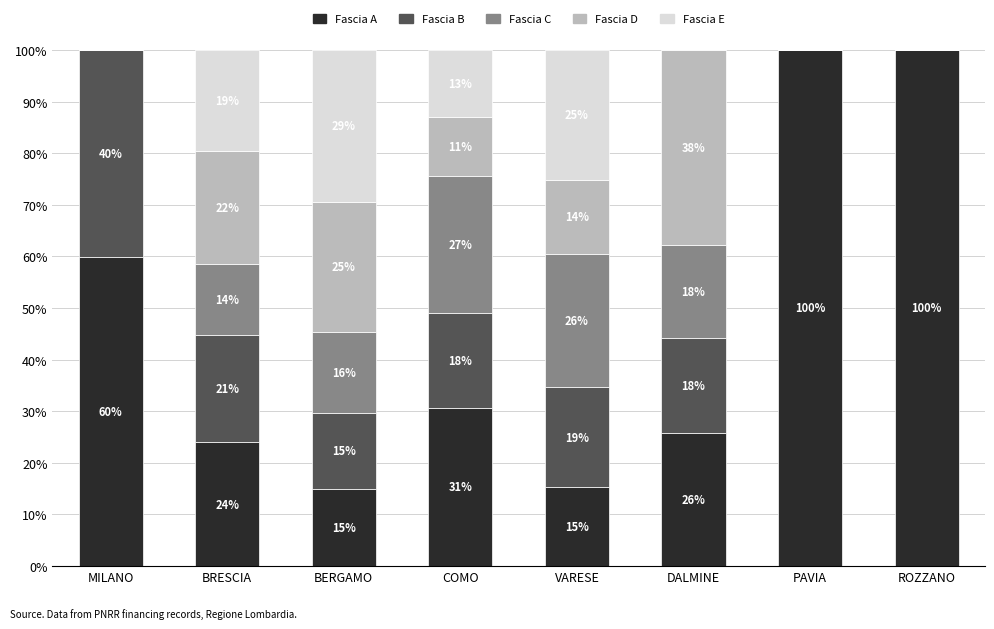

Is it true that Fascia A equals 10.0 at DALMINE?

False